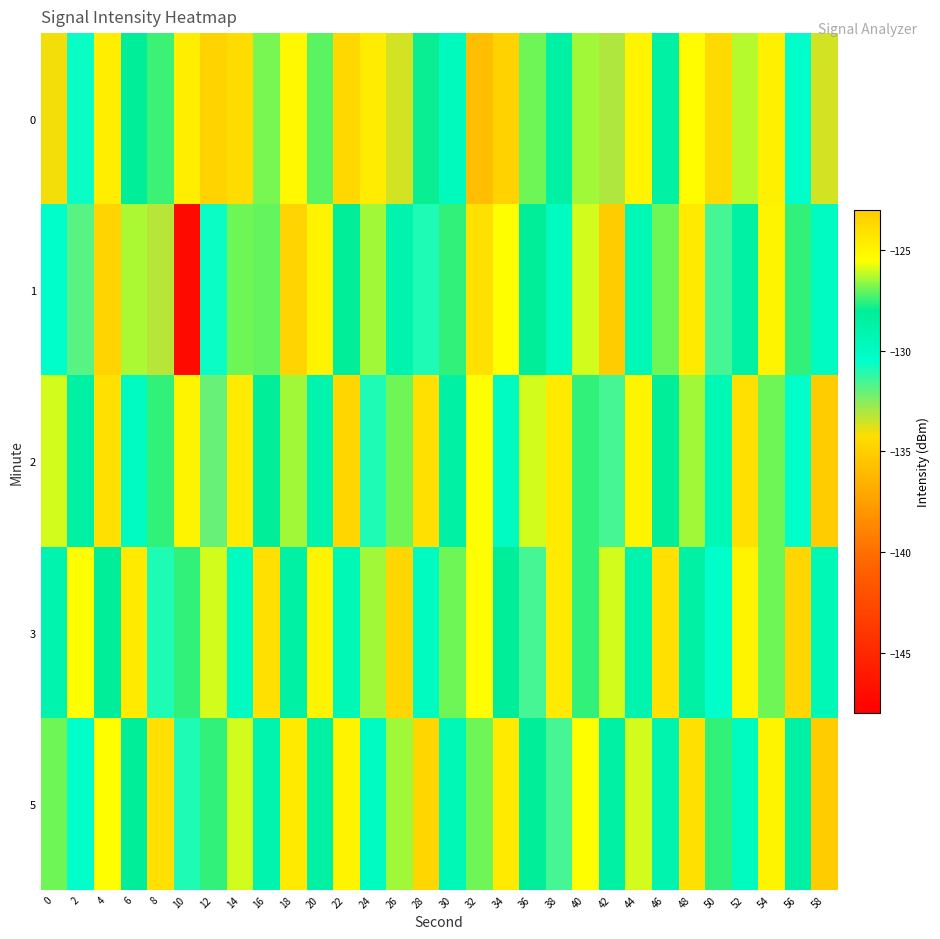

Which series has the widest spread of values?

1